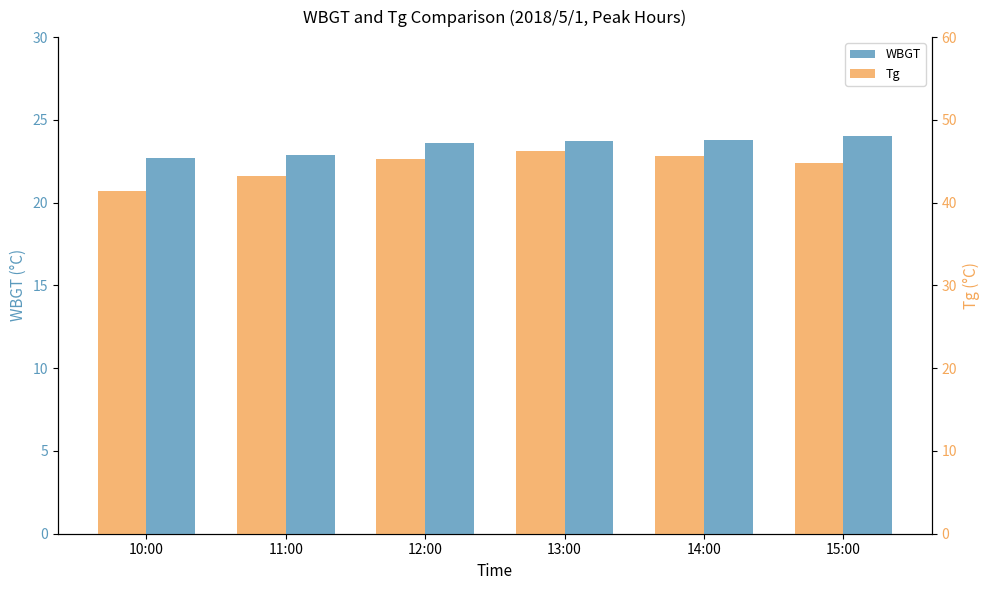

What is the label of the 6th bar from the left?

15:00